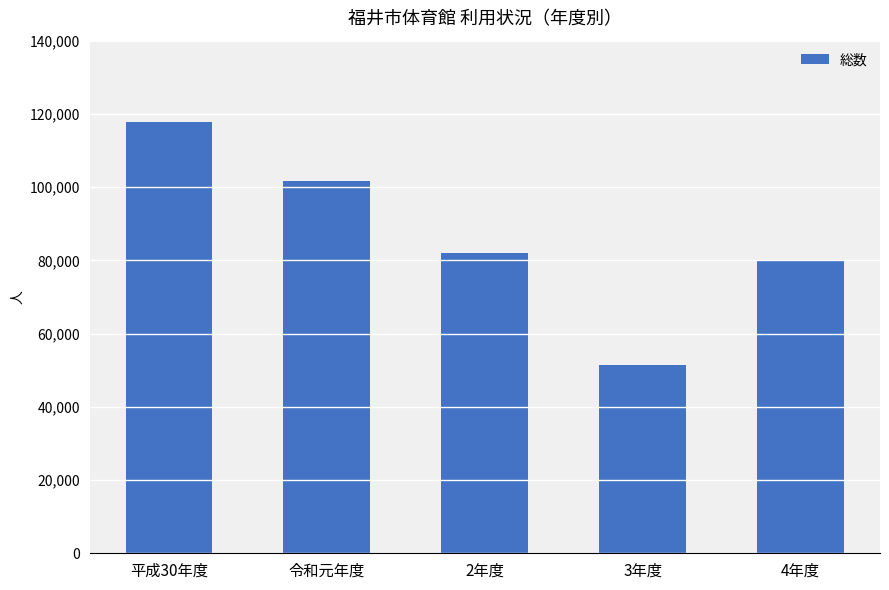

Are the bars horizontal?

No